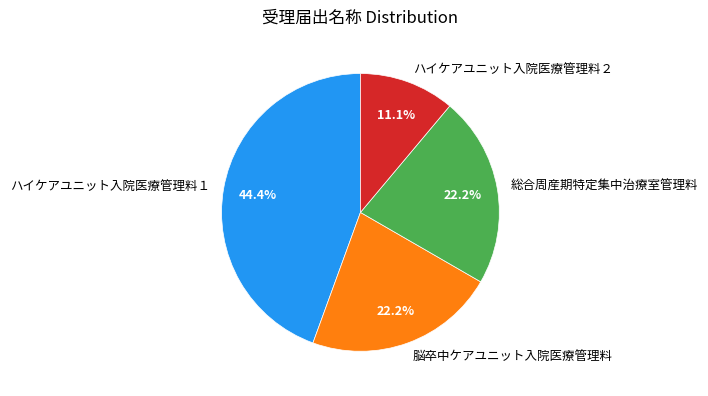

What portion of the pie excludes 総合周産期特定集中治療室管理料?

77.8%